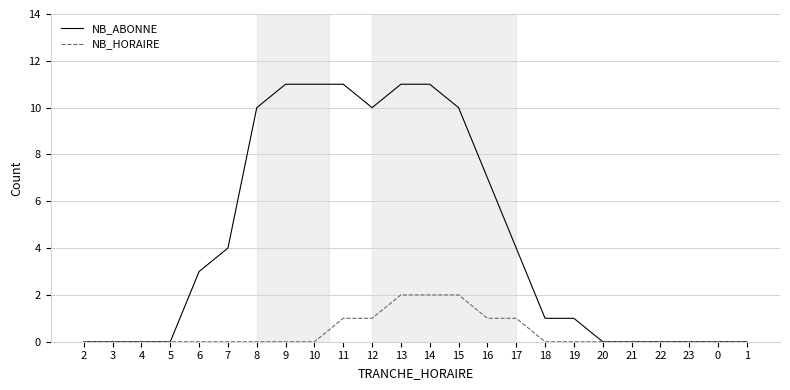

What is the difference between the NB_ABONNE values at 11 and 20?

11